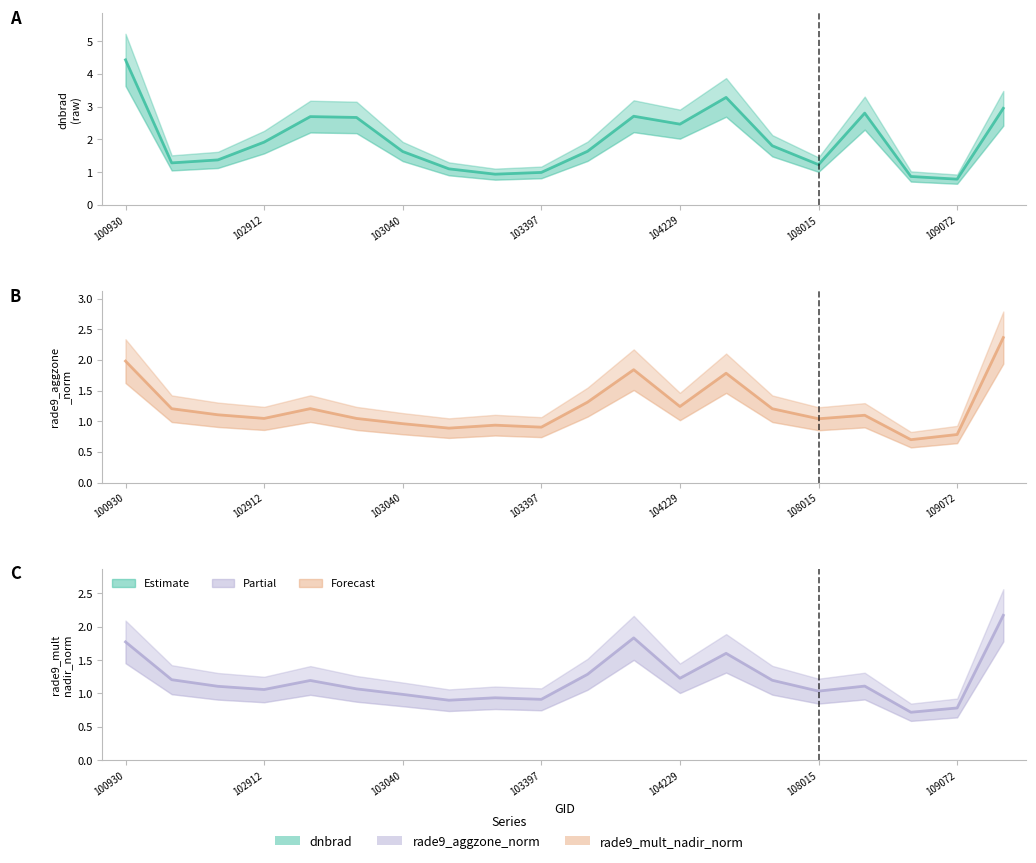

Between which two adjacent categories do rade9_mult_nadir_norm and rade9_aggzone_norm first intersect?

100930 and 102671